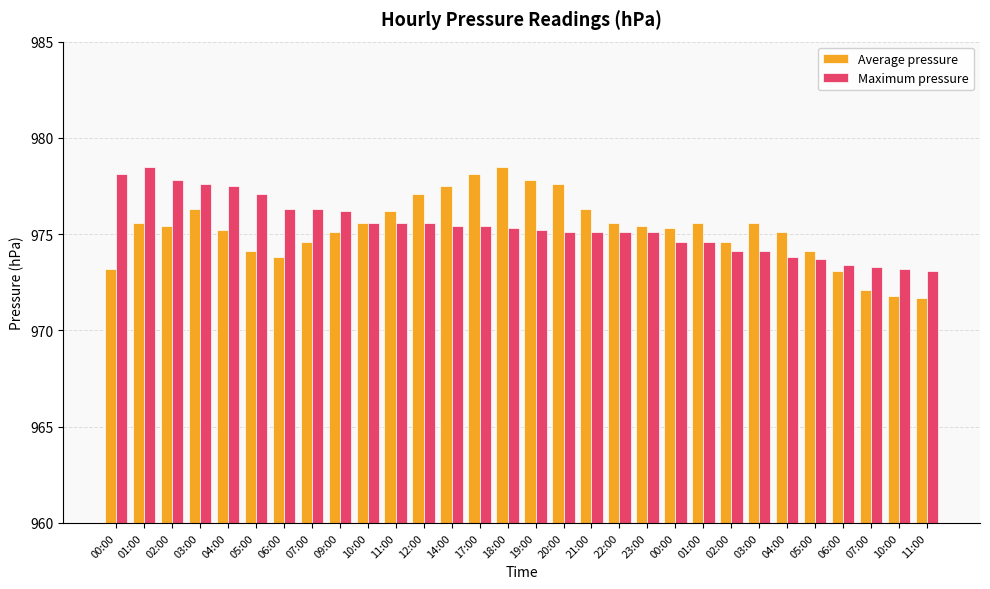

Is it true that Average pressure equals 590.1 at 02:00?

False